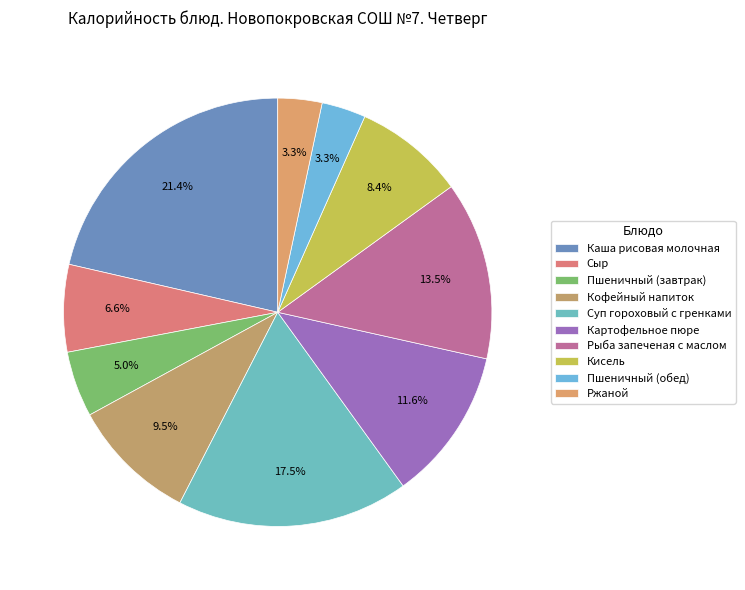

Count the number of slices in the pie.

10